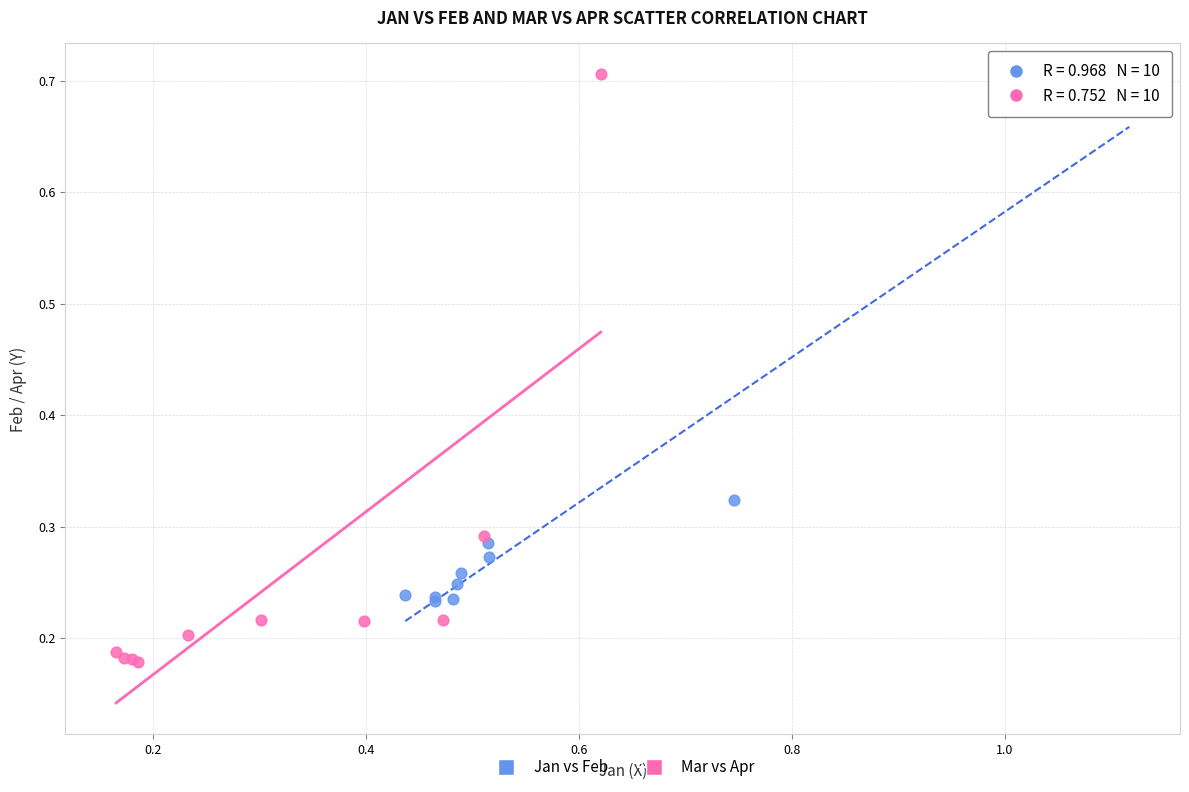

Which series has the widest spread of Y values?

Mar vs Apr